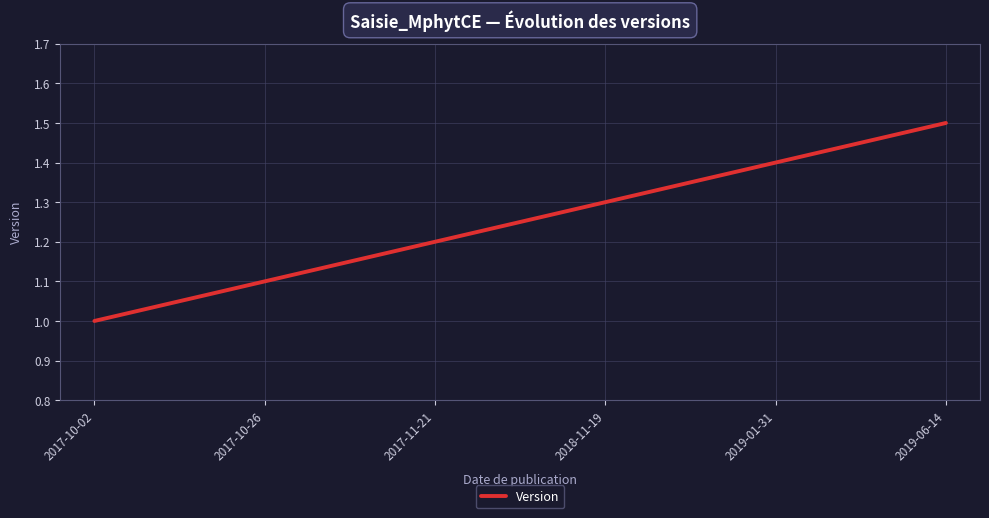

What is the difference between the maximum and minimum values?

0.5